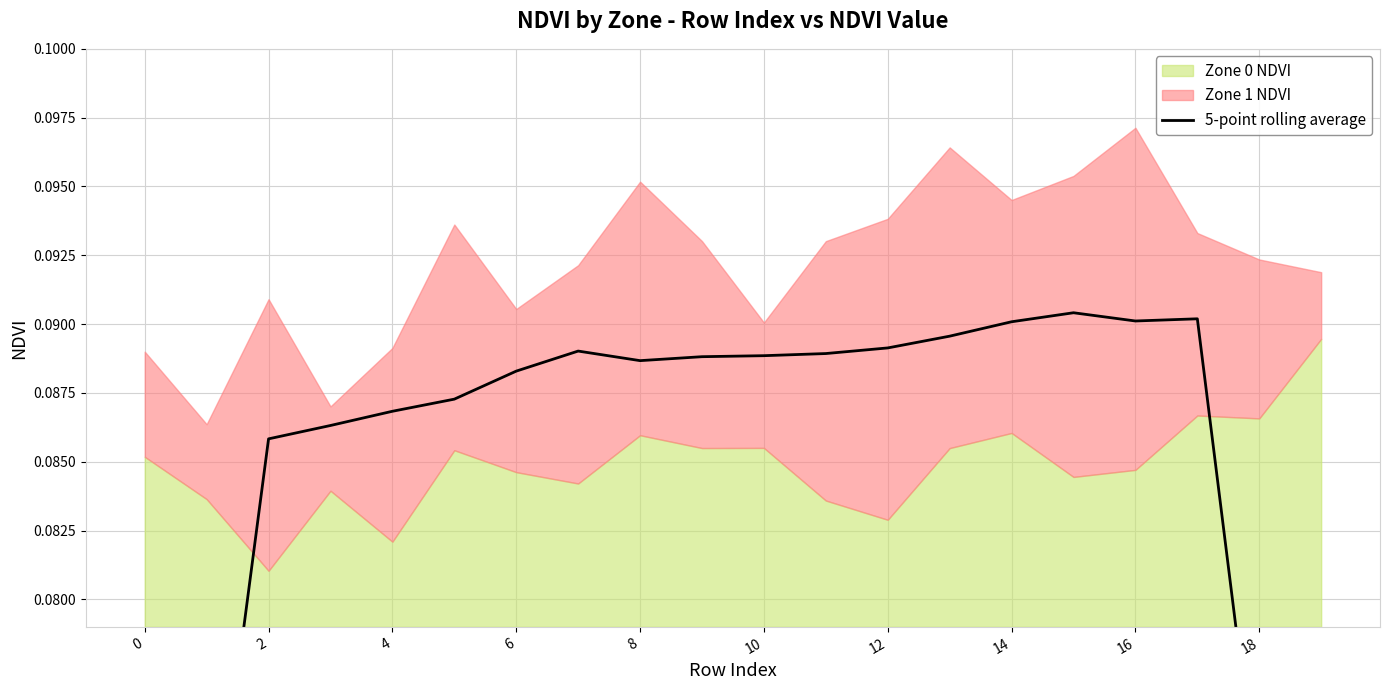

What is the label of the 10th point from the right?

10